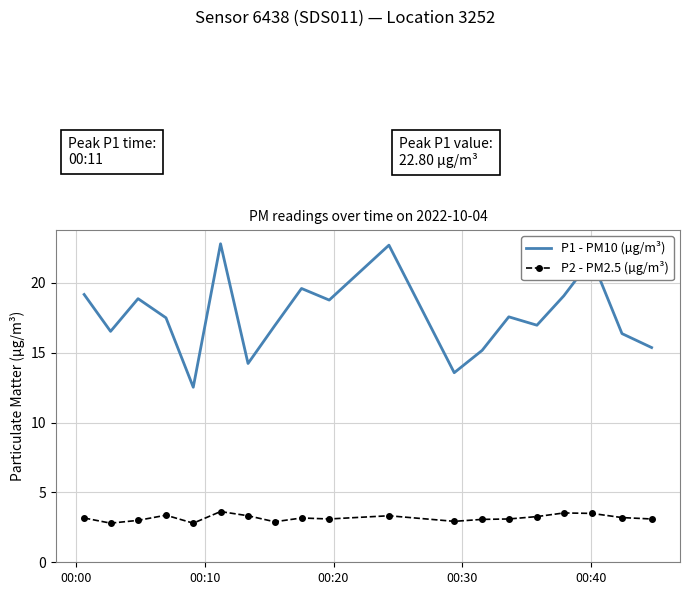

True or false: P2 - PM2.5 (µg/m³) and P1 - PM10 (µg/m³) cross at least once.

False